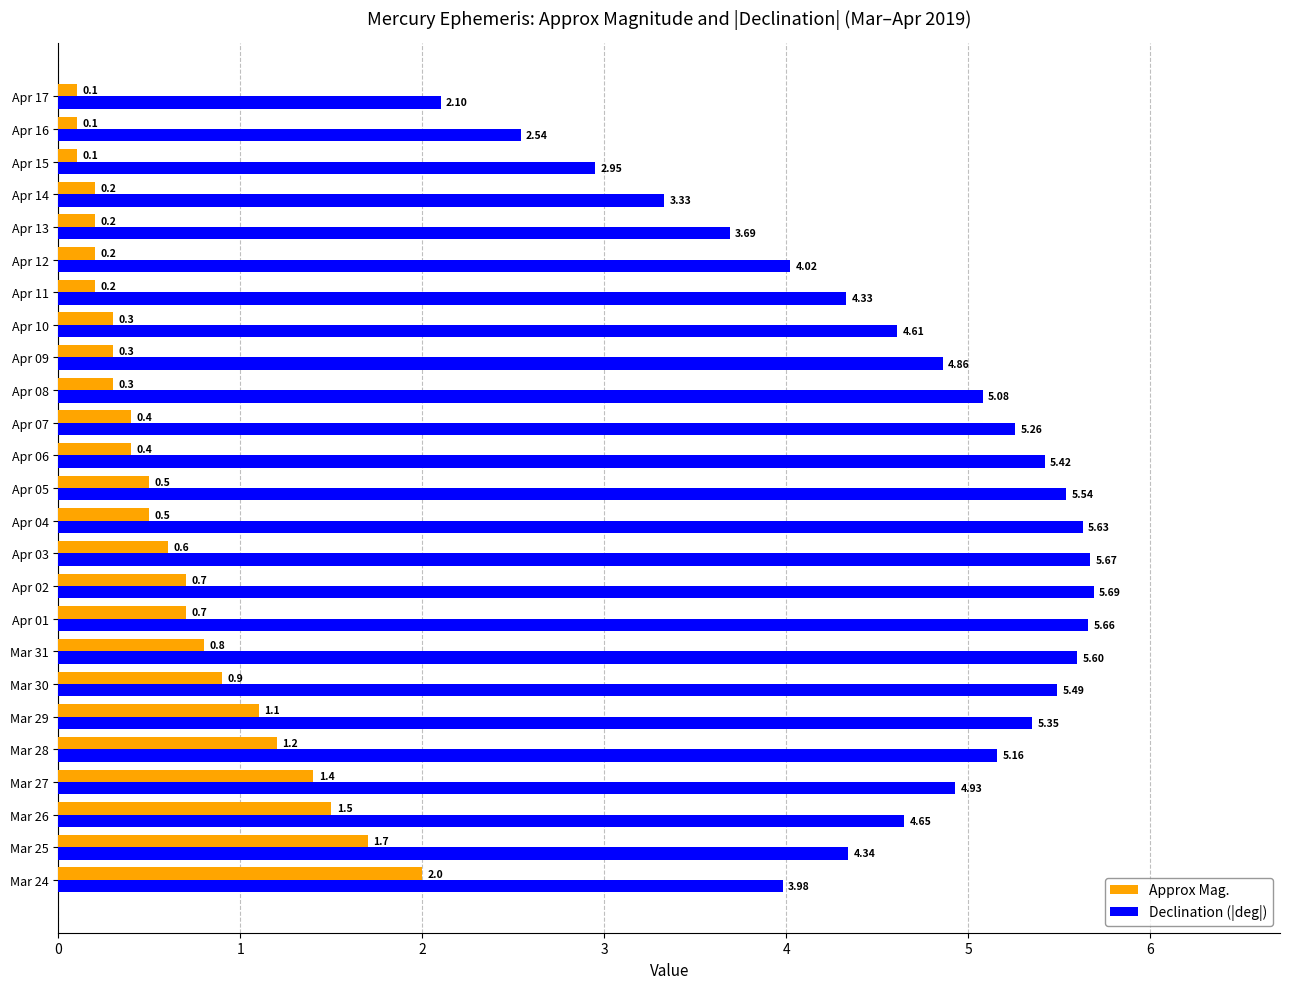

What are all the series names shown in the legend?

Approx Mag., Declination (|deg|)